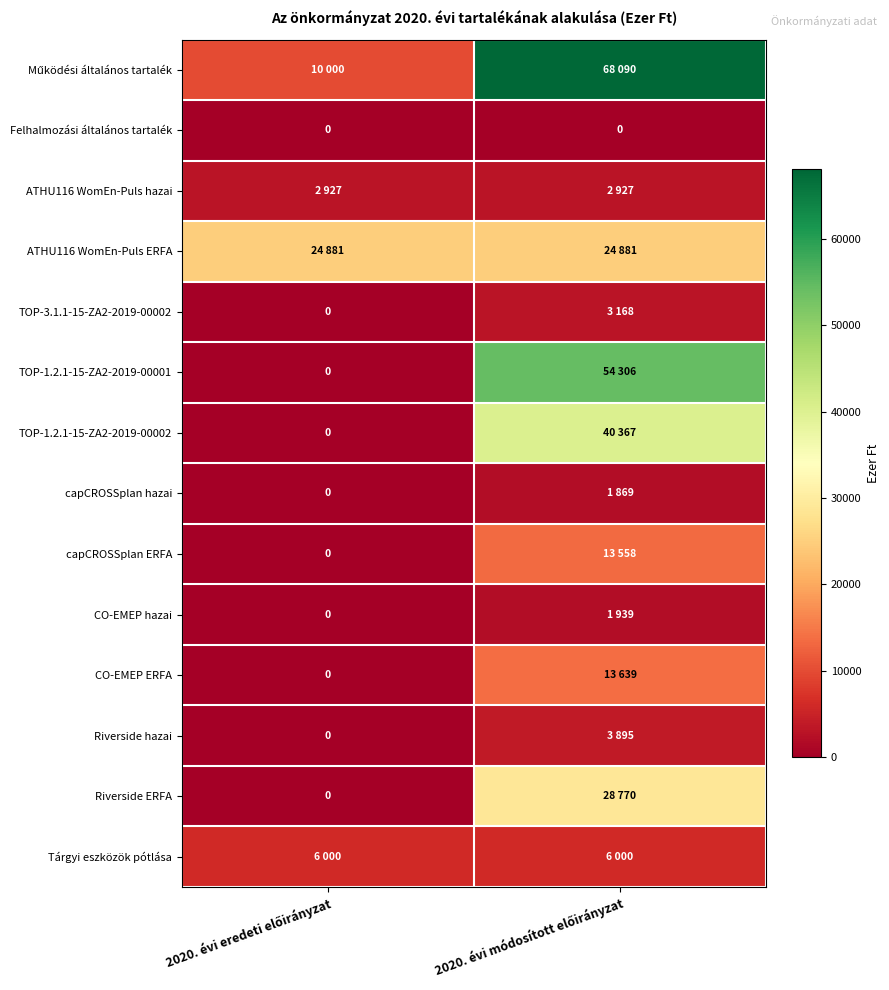

What is the spread (max minus min) of values at 2020. évi eredeti előirányzat?

24881